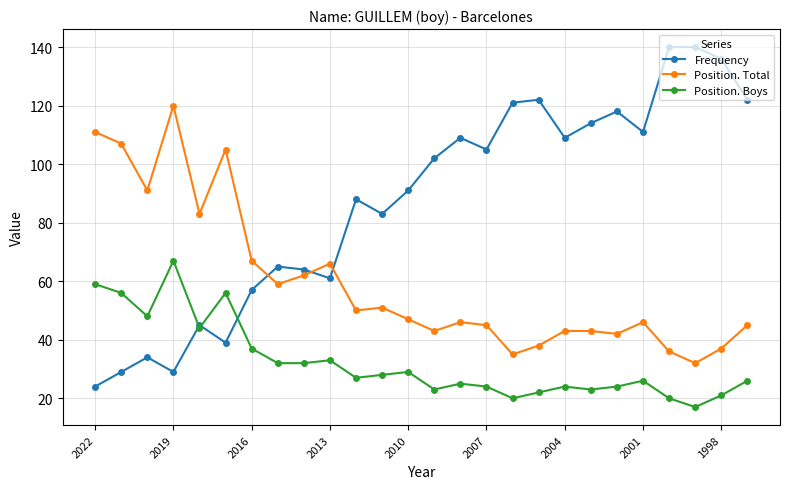

True or false: Position. Boys has more than 2 interior local peaks.

True